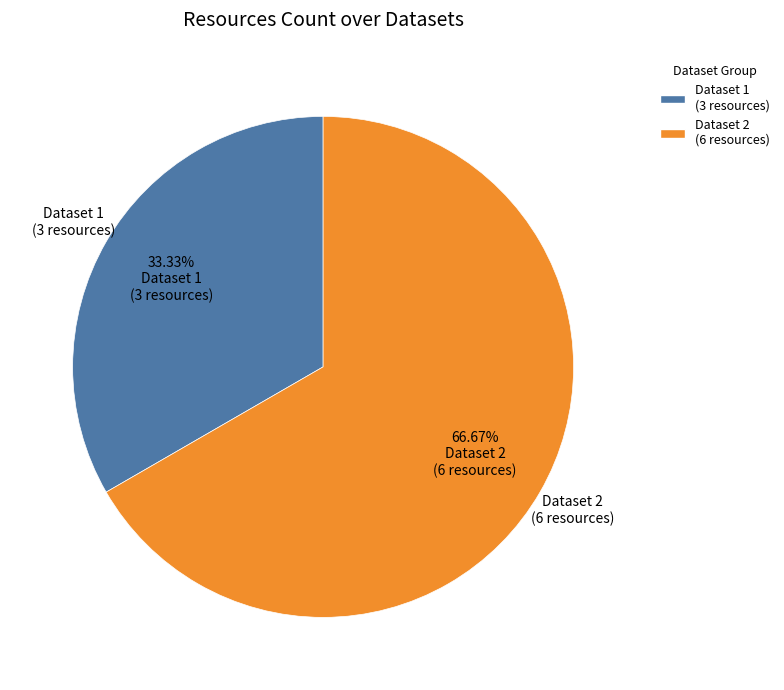

What is the ratio of the value at Dataset 2 (6 resources) to the value at Dataset 1 (3 resources)?

2.0